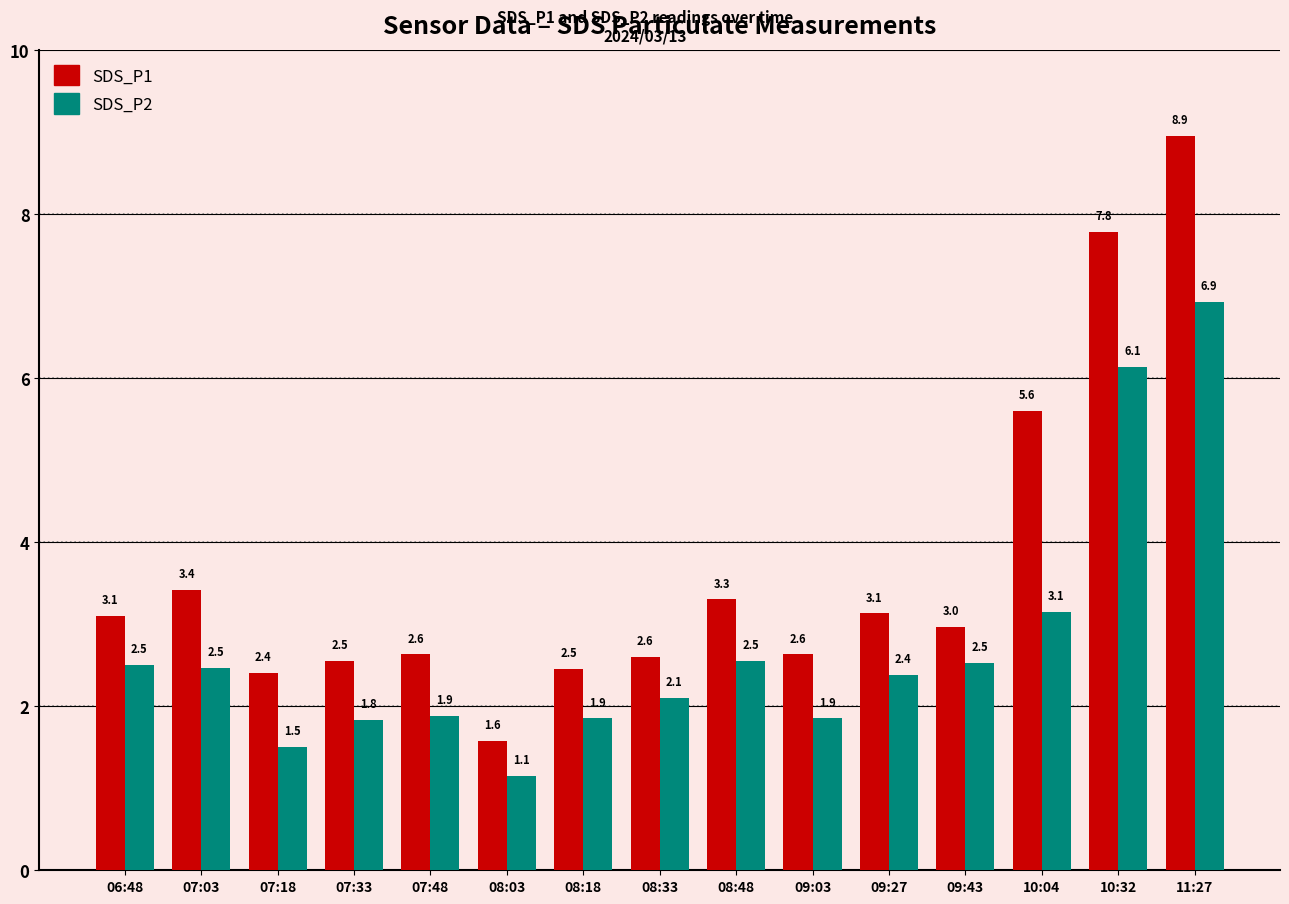

How many data points in SDS_P2 are less than 2?

6